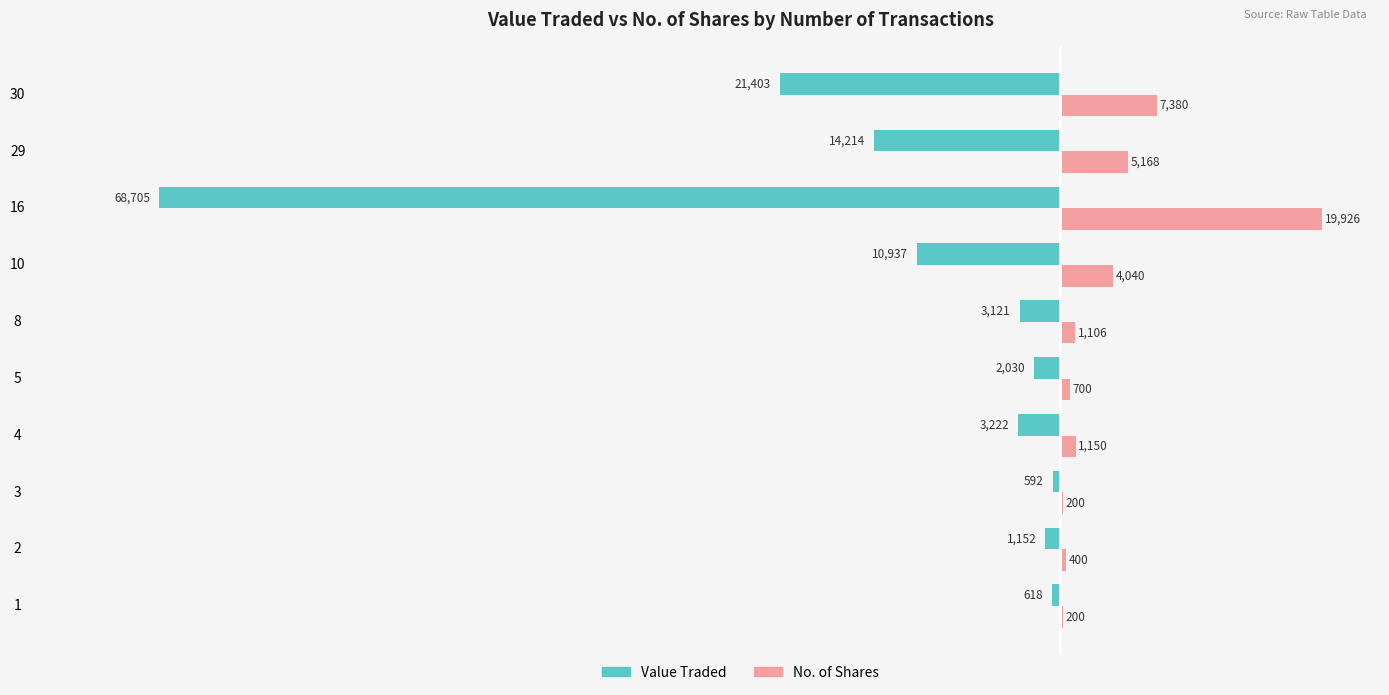

At which label is No. of Shares closest to 10063?

30